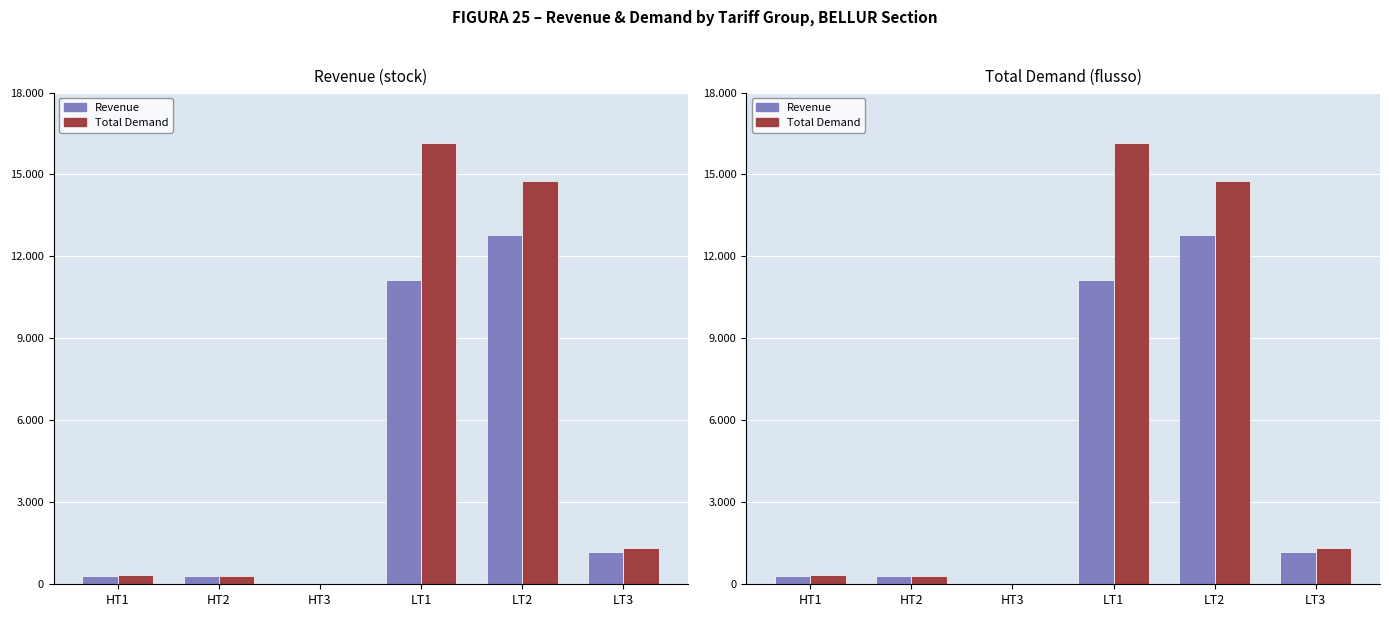

What are all the series names shown in the legend?

Revenue, Total Demand